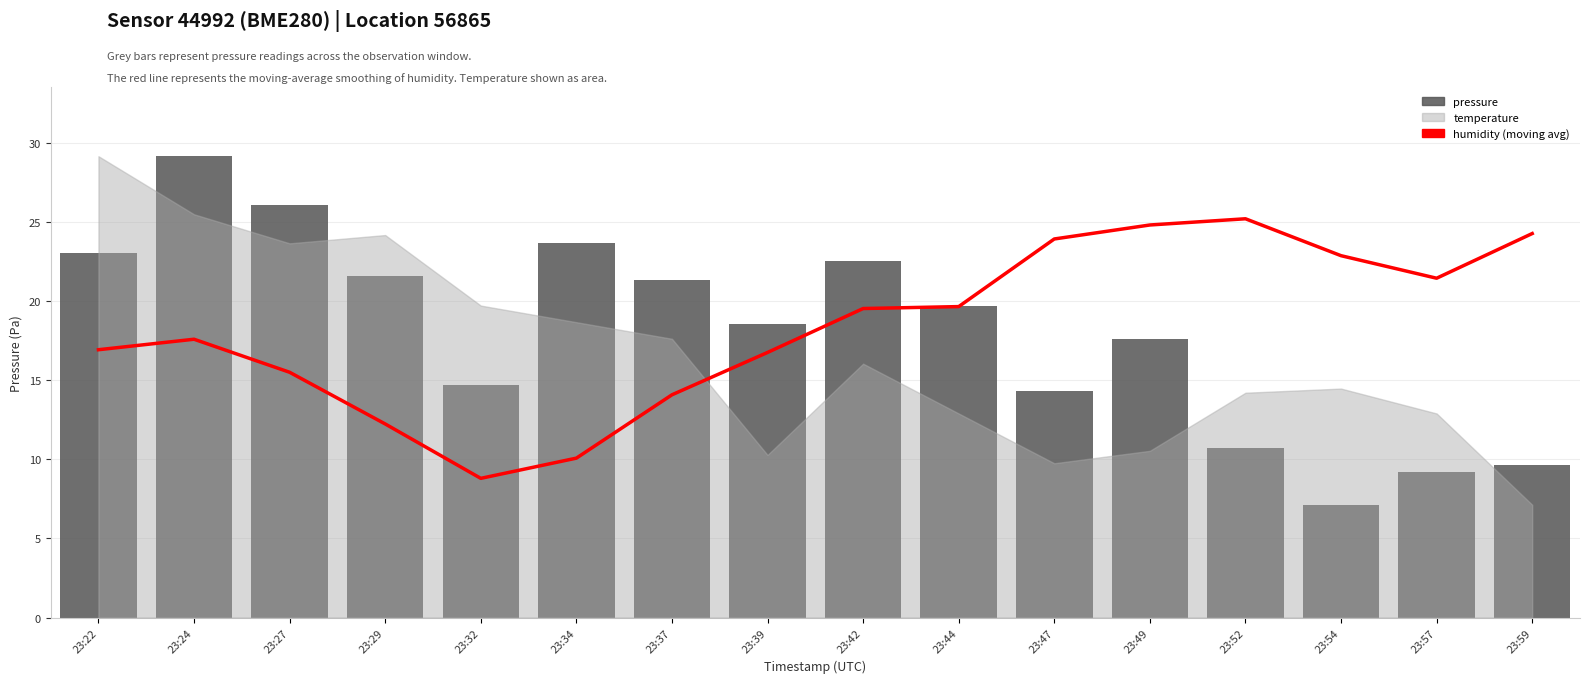

Where is humidity nearest to the value 17?

23:22